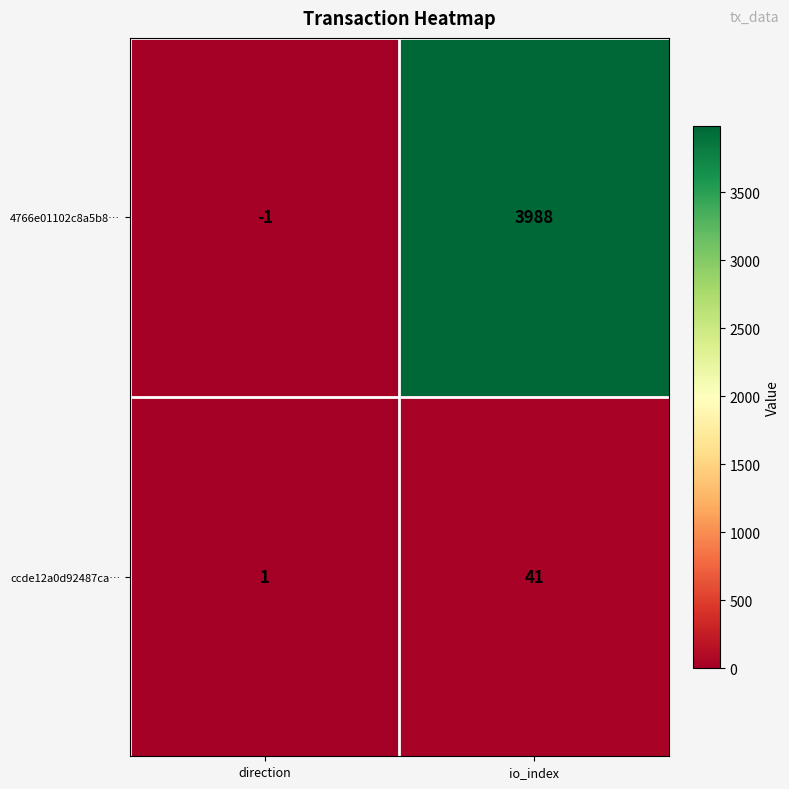

Which series has the largest range (max minus min)?

4766e01102c8a5b8…